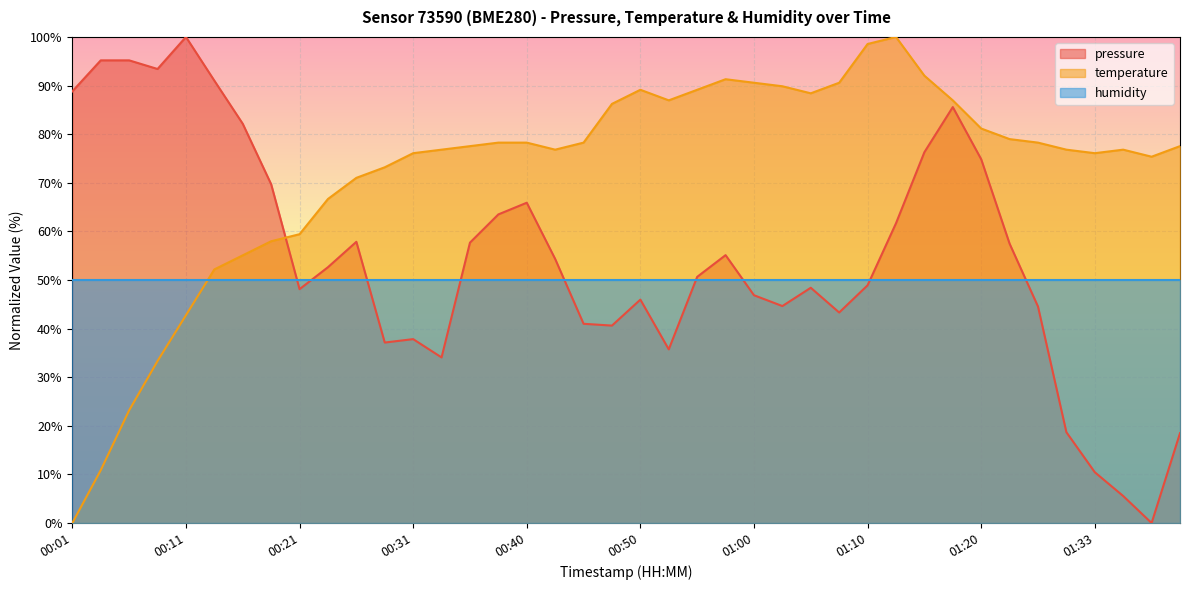

What is the value of the temperature point at the 4th from the left?

33.3